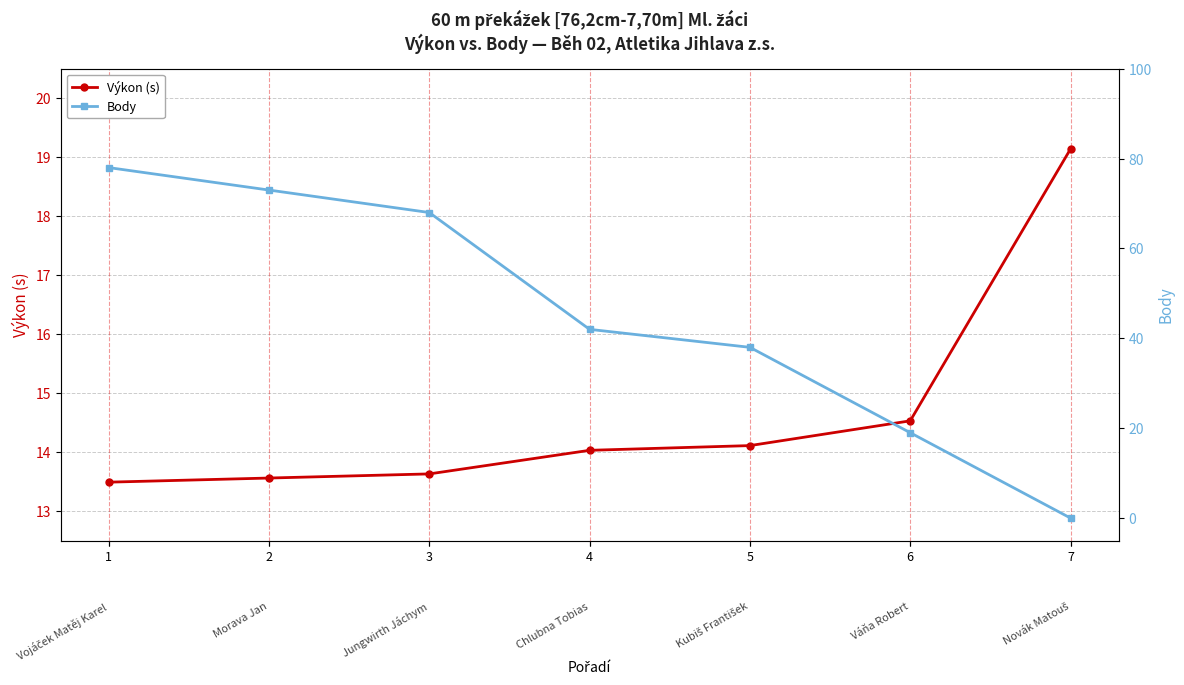

Between which two adjacent categories do Výkon (s) and Body first intersect?

6 and 7